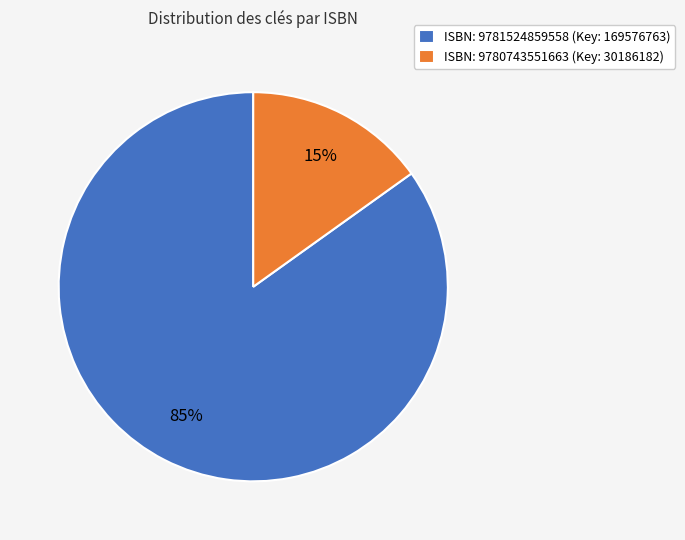

Is there any slice that represents more than half of the pie?

Yes